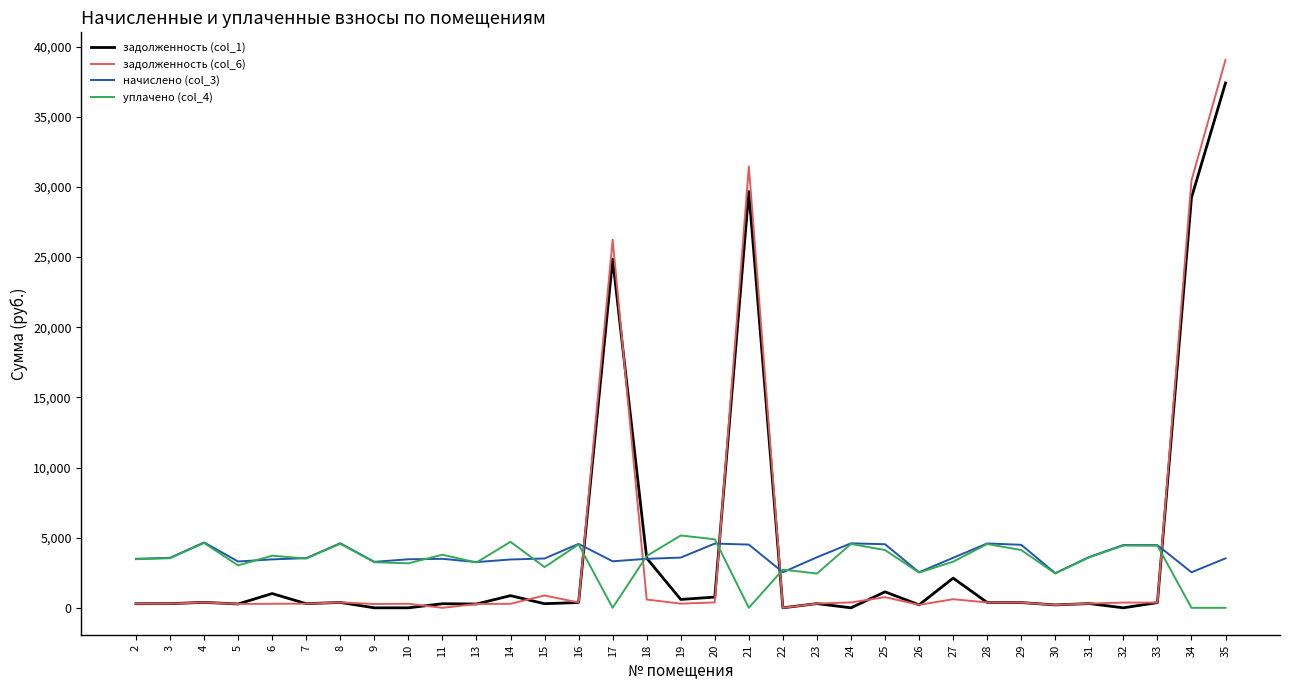

Is it true that уплачено (col_4) equals 4516.7 at 16?

True